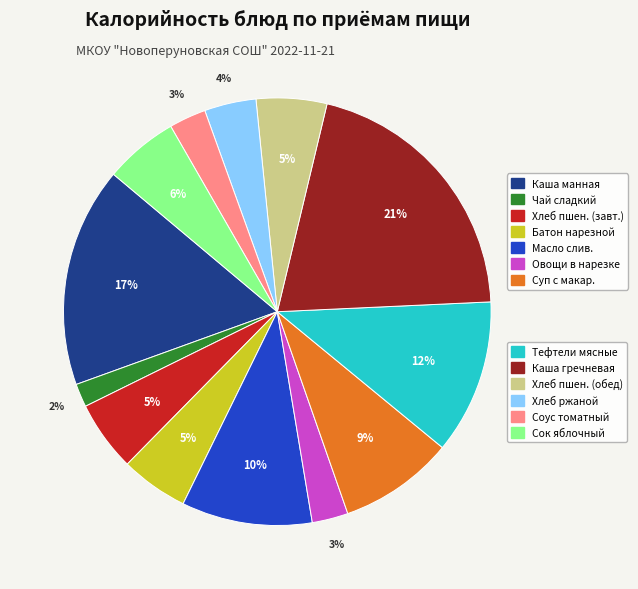

Is there a majority slice in this chart?

No